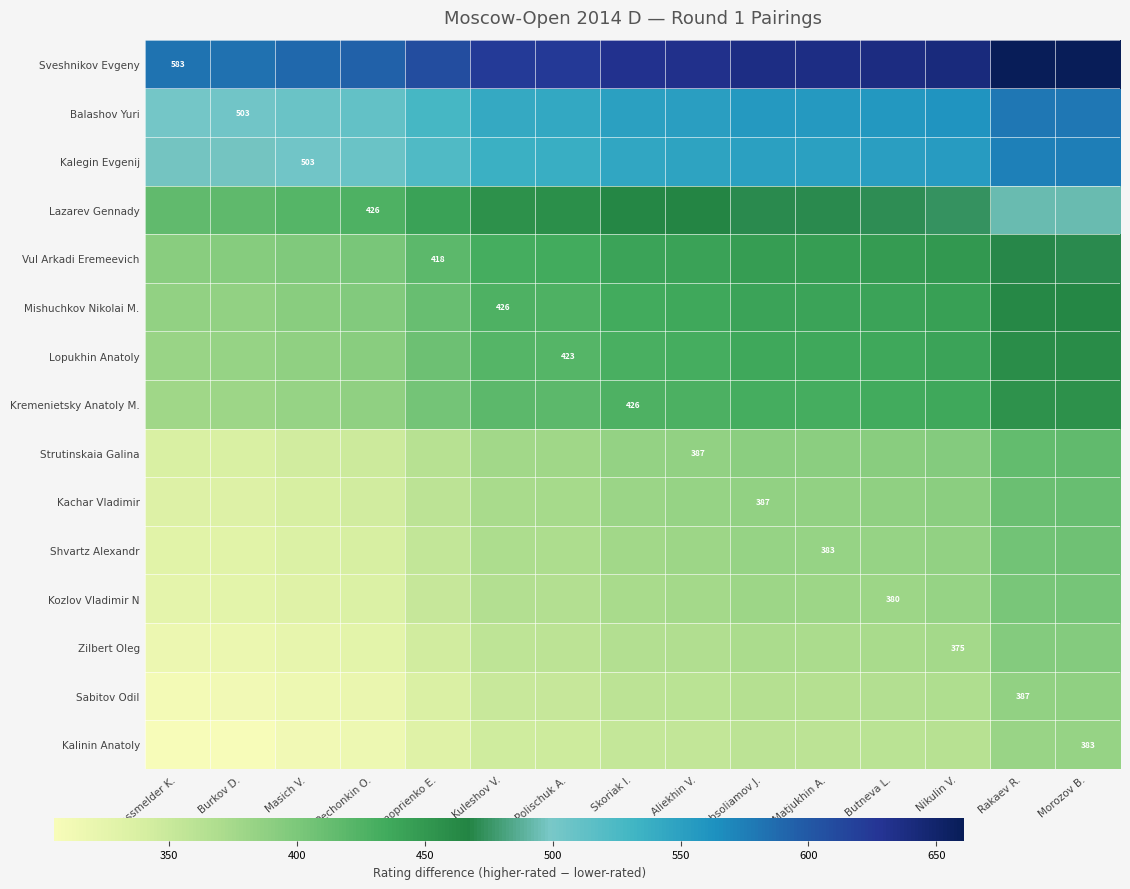

What is the maximum value shown in the chart?

661